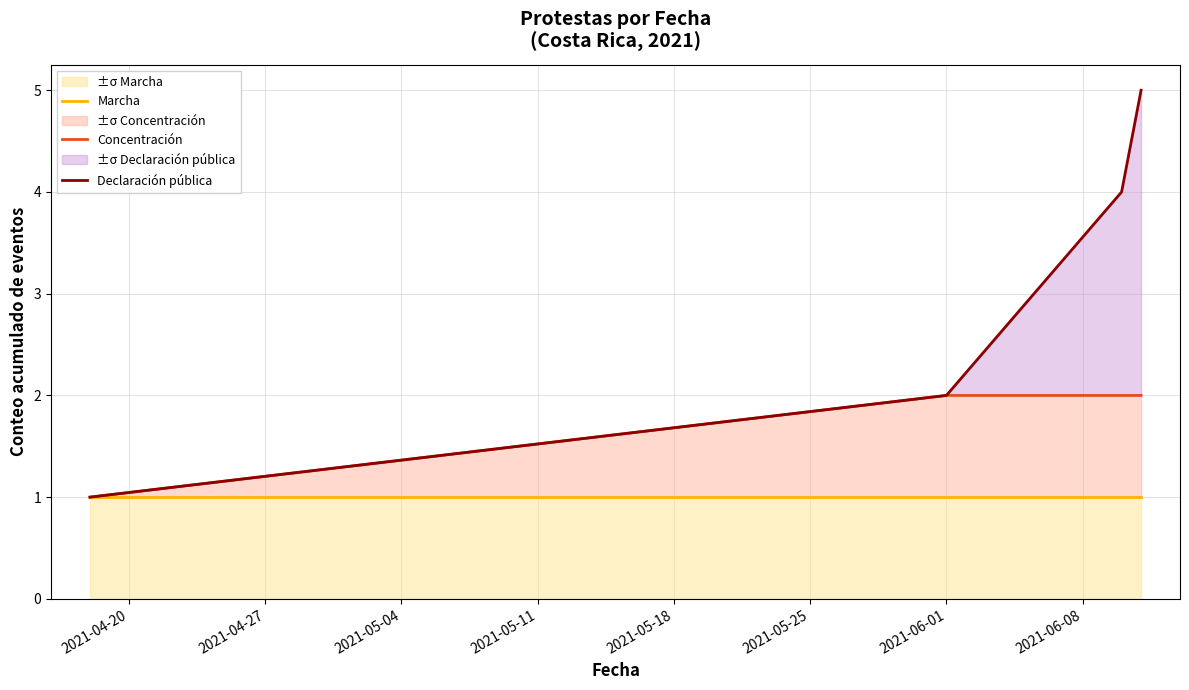

Is the value of Concentración at 2021-04-20 greater than the value of Declaración pública at 2021-05-11?

No